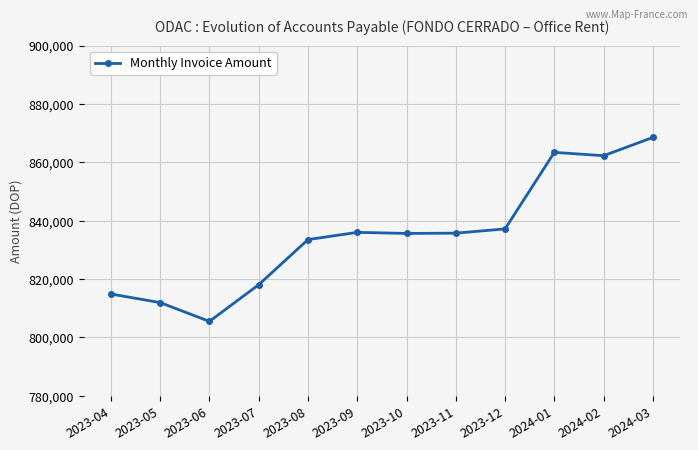

What is the label of the 7th point from the right?

2023-09